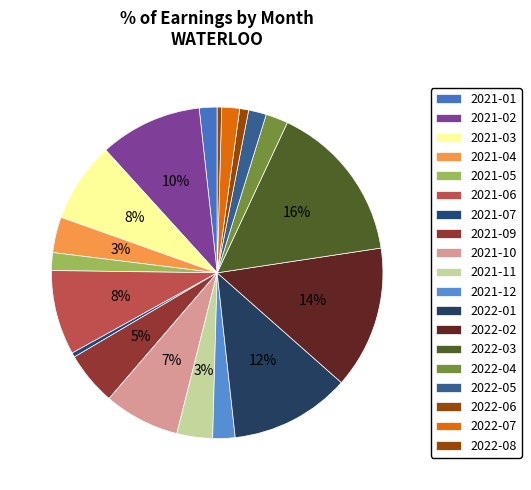

Which category has the biggest portion of the pie?

2022-03